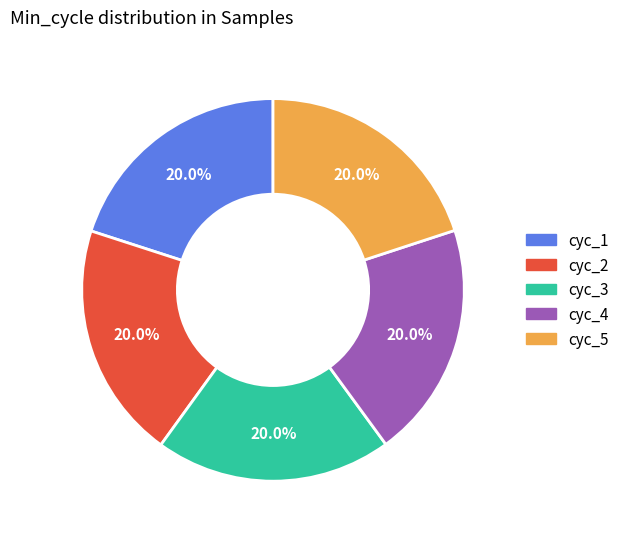

Count the number of slices in the pie.

5